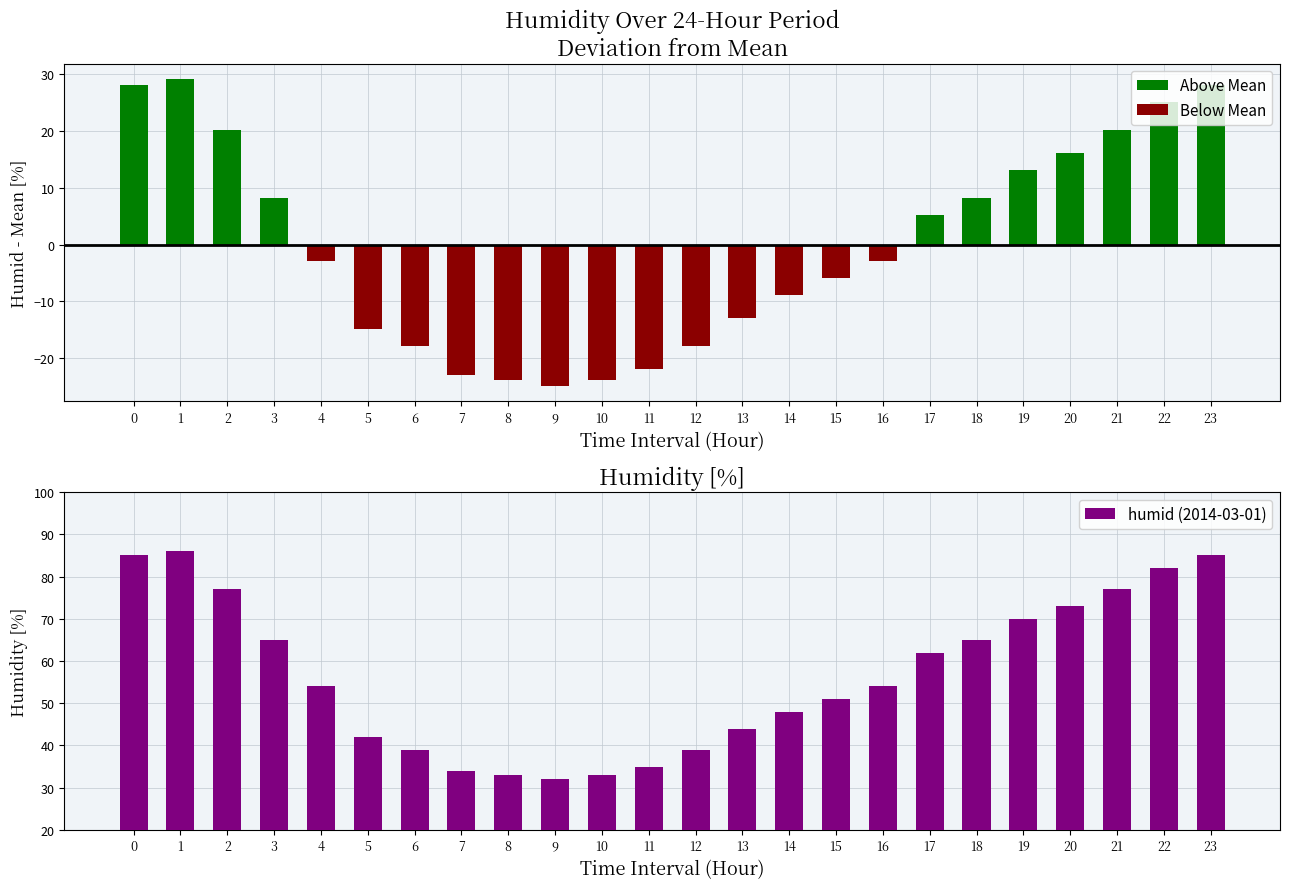

Which series has the widest spread of values?

humid (2014-03-01)